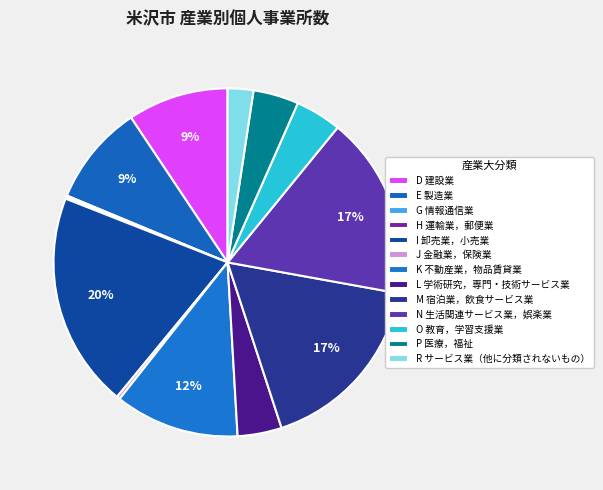

To the nearest percent, what is the difference between the N 生活関連サービス業，娯楽業 and K 不動産業，物品賃貸業 slice percentages?

5%